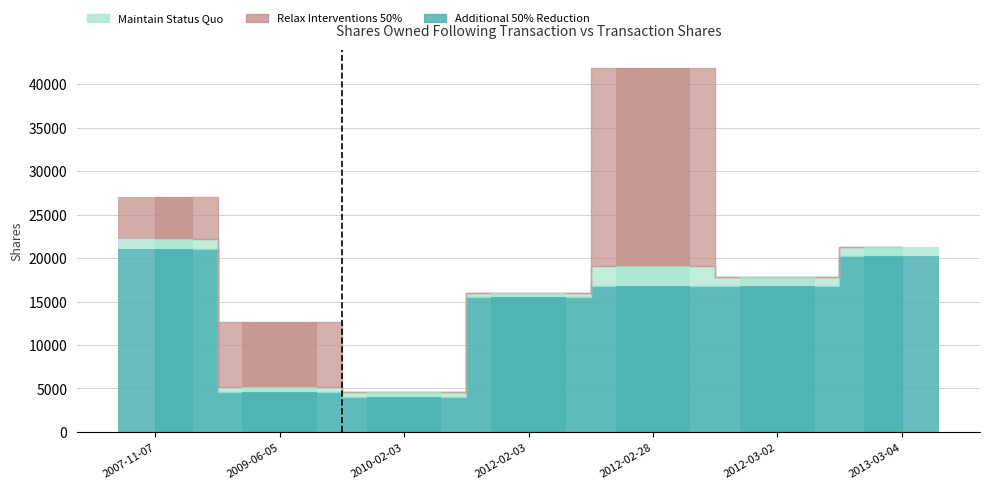

List the labels in order of Additional 50% Reduction value, smallest first.

2010-02-03, 2009-06-05, 2012-02-03, 2012-02-28, 2012-03-02, 2013-03-04, 2007-11-07